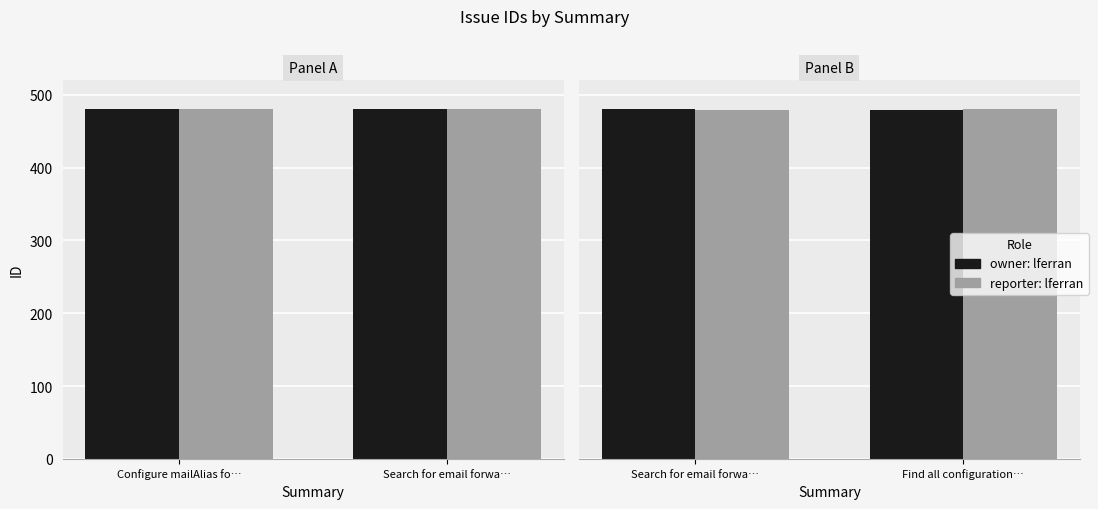

Read the reporter: lferran value at Search for email forwa….

479